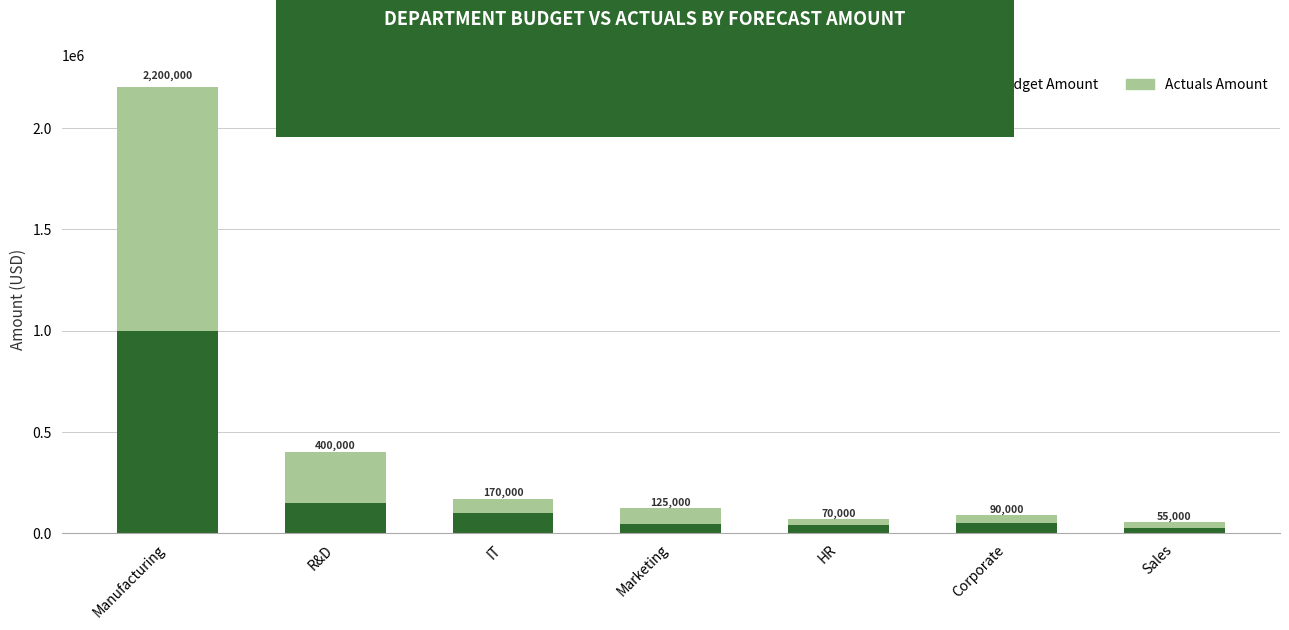

What is the difference between the Budget Amount values at R&D and IT?

50000